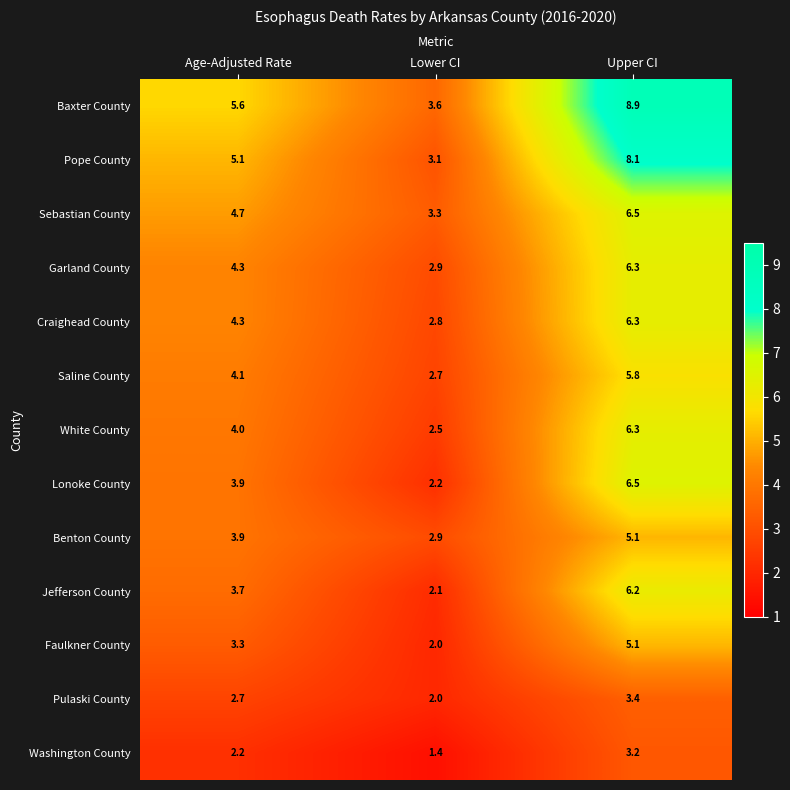

Count the number of data series in this chart.

13